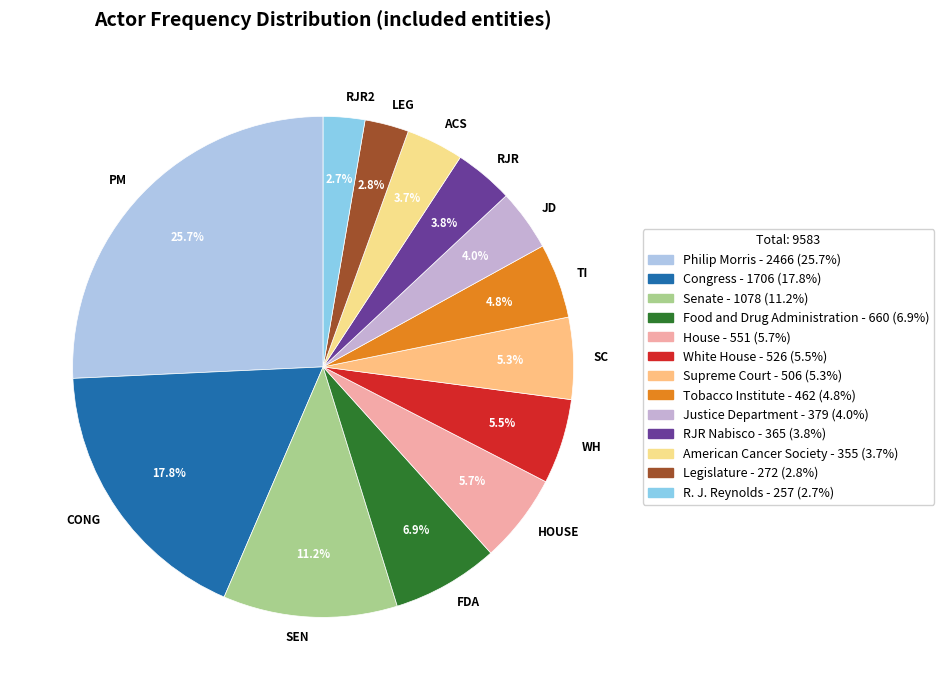

What is the largest slice in the pie chart?

PM